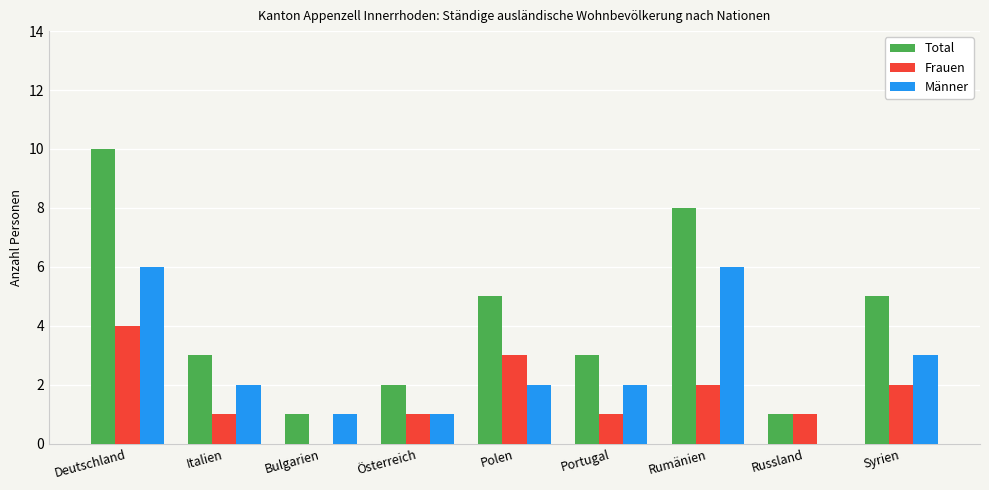

Is it true that Total equals 3 at Österreich?

False